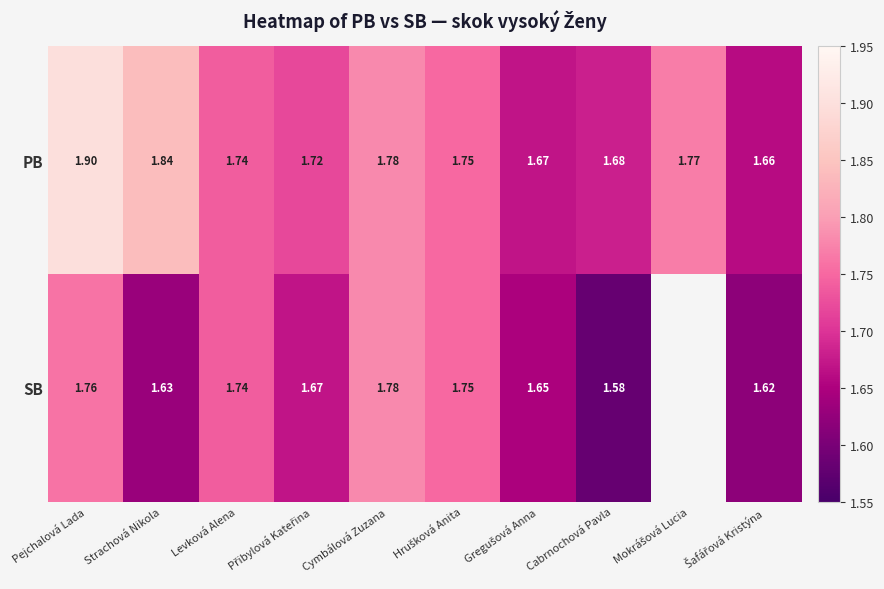

At which category does the chart reach its minimum across all series?

Cabrnochová Pavla